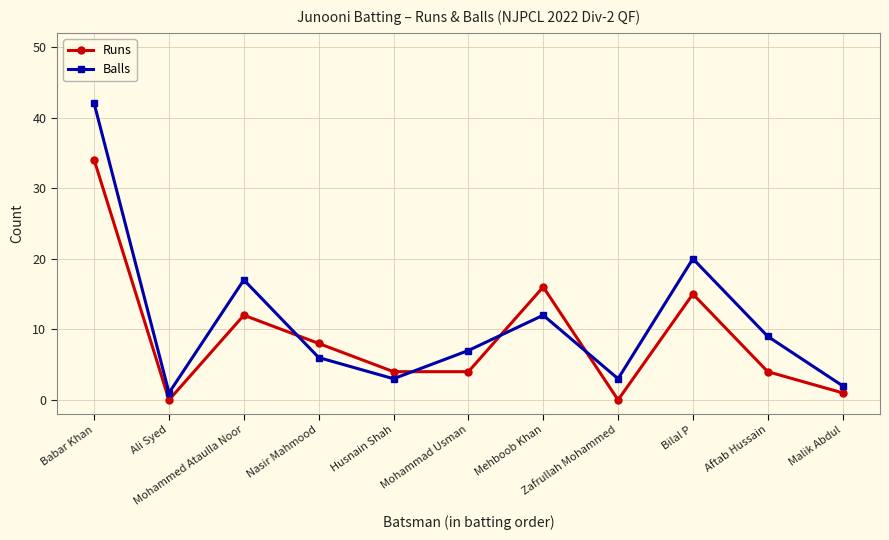

Which series has the largest range (max minus min)?

Balls